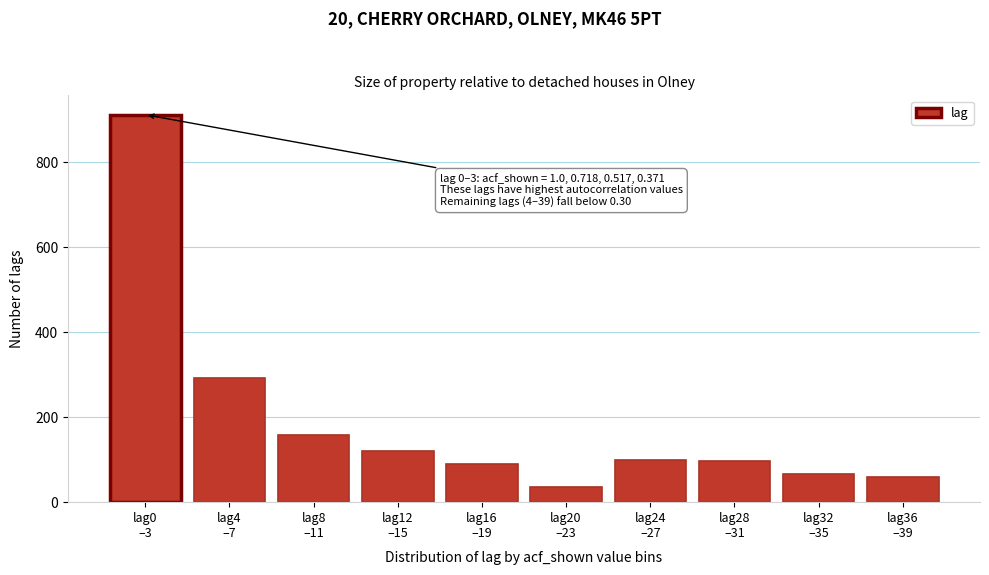

What is the difference between the second highest and minimum values?

257